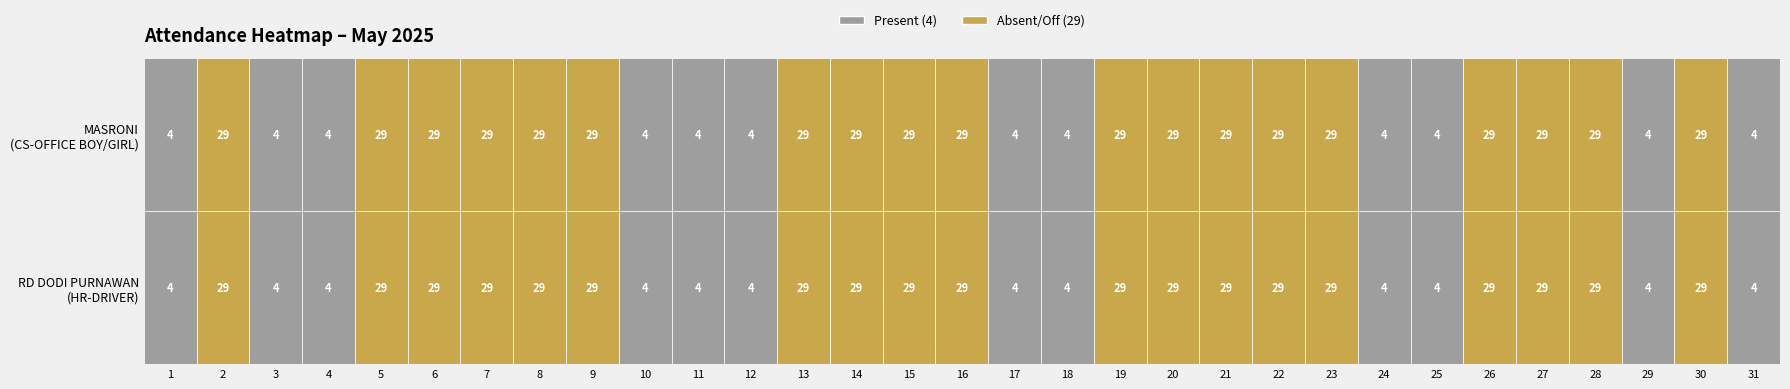

Count the number of categories in the chart.

31